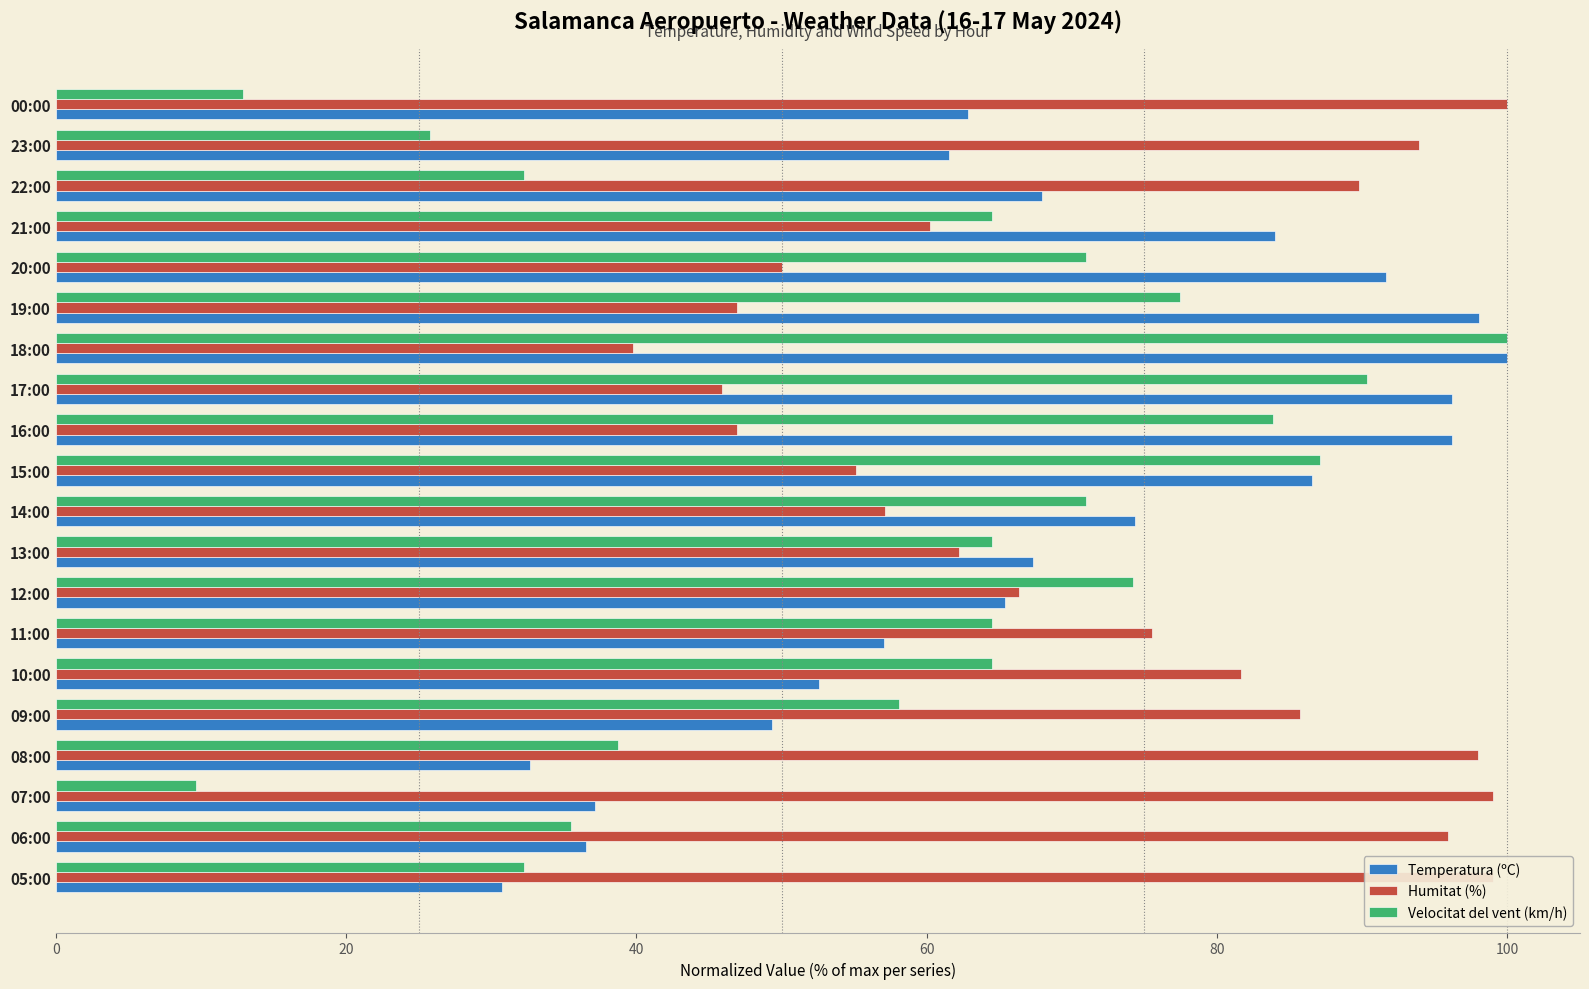

Which series has the largest total across all categories?

Humitat (%)